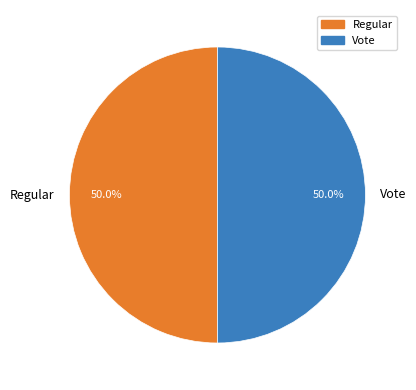

To the nearest percent, what is the combined percentage of Regular and Vote?

100%